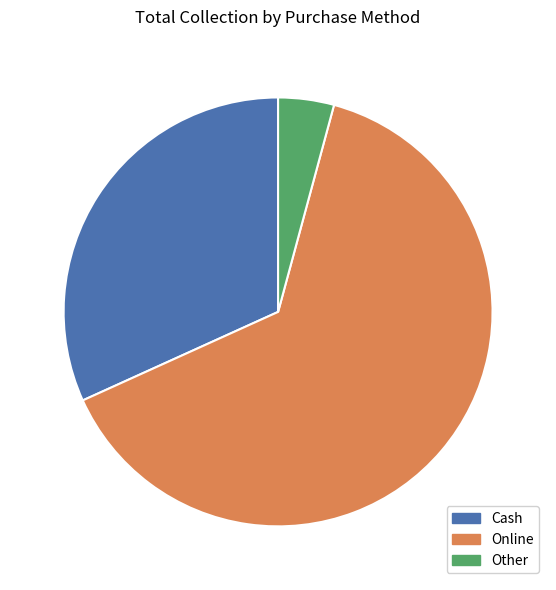

Does Online account for over 50% of the chart?

Yes